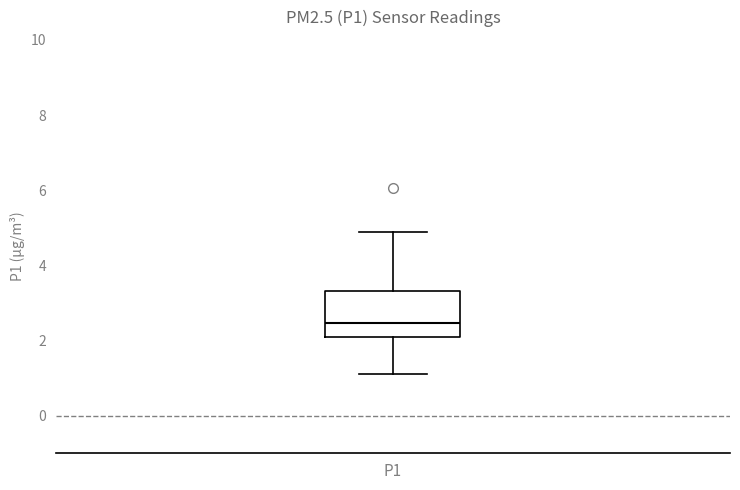

Where is the lower edge of the box for P1 on the y-axis? The values are not printed on the chart, so give them approximately, as read against the axis.

2.2